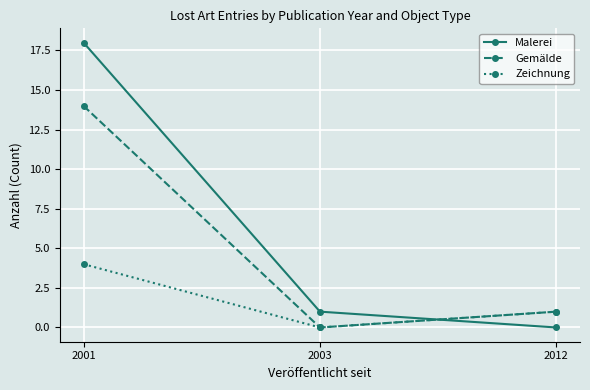

How many distinct data groups are displayed?

3